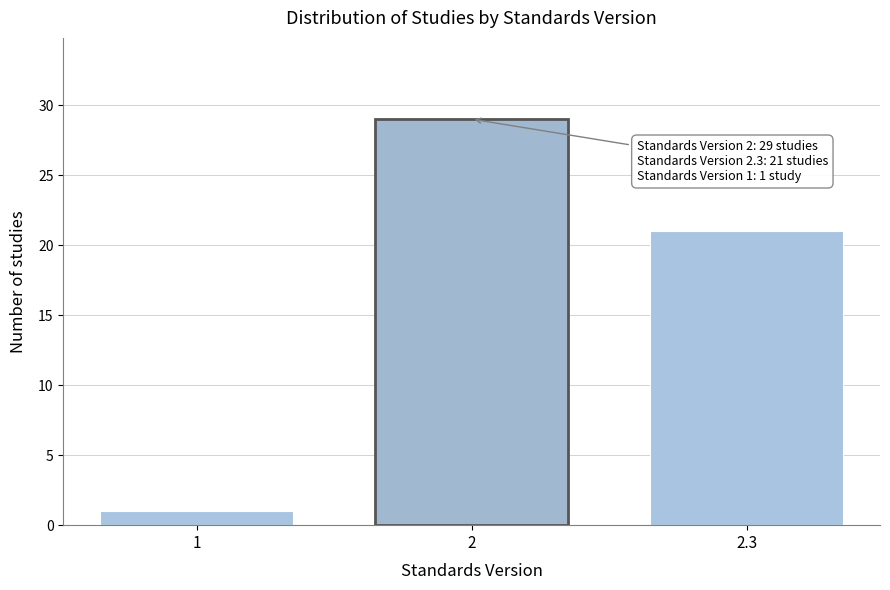

Reading left to right, what are all the values shown in this chart?

1	29	21